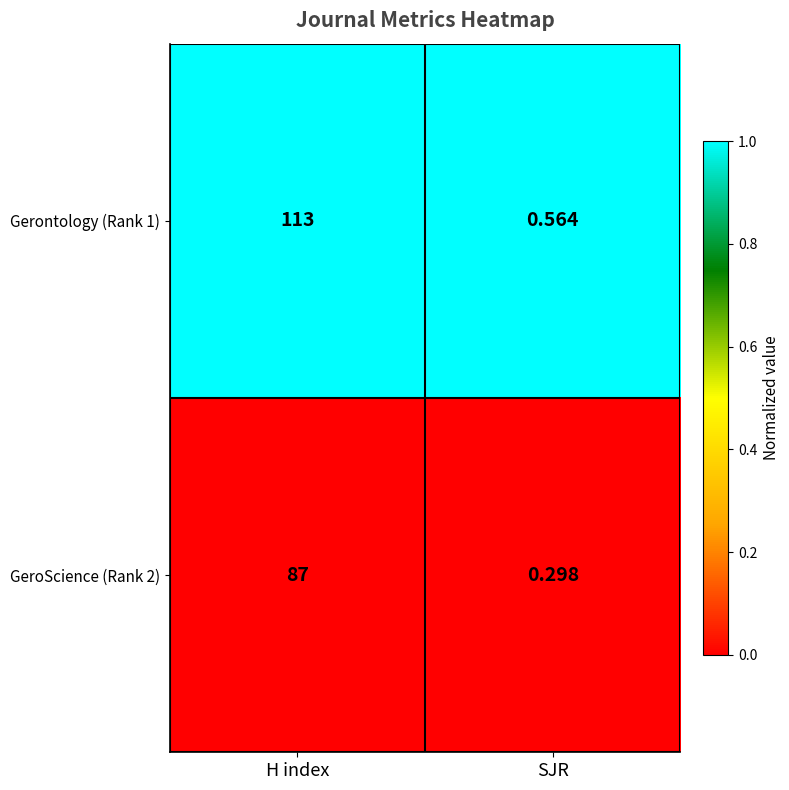

List the series in order of their overall mean, lowest first.

GeroScience (Rank 2), Gerontology (Rank 1)